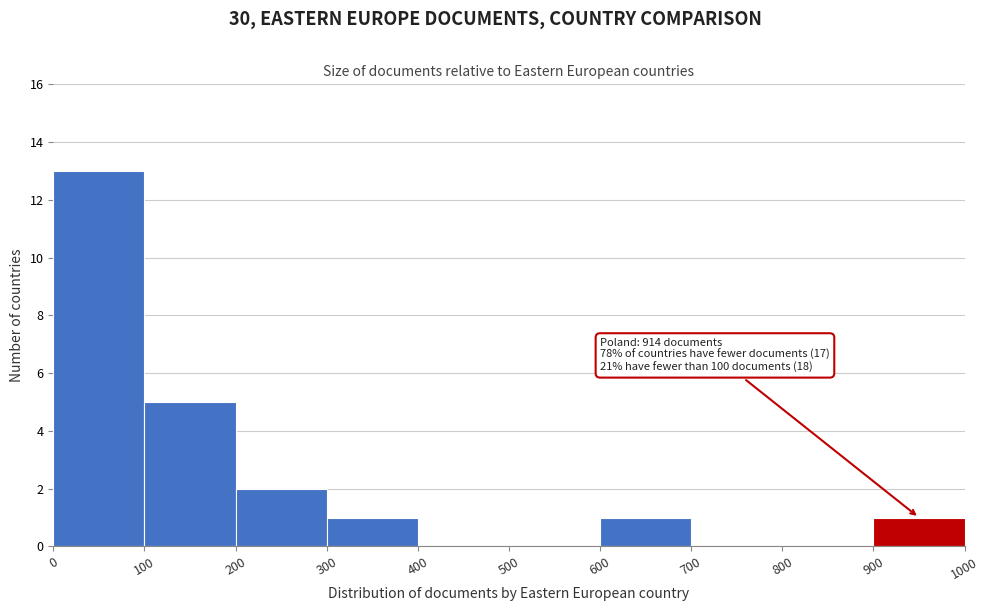

Over which range of the x-axis is the bar tallest?

0 to 100